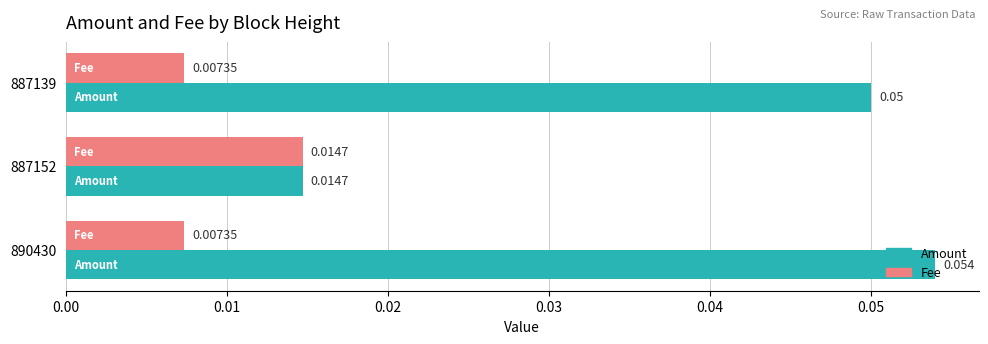

At 887139, list the series in order from smallest to largest.

Fee, Amount